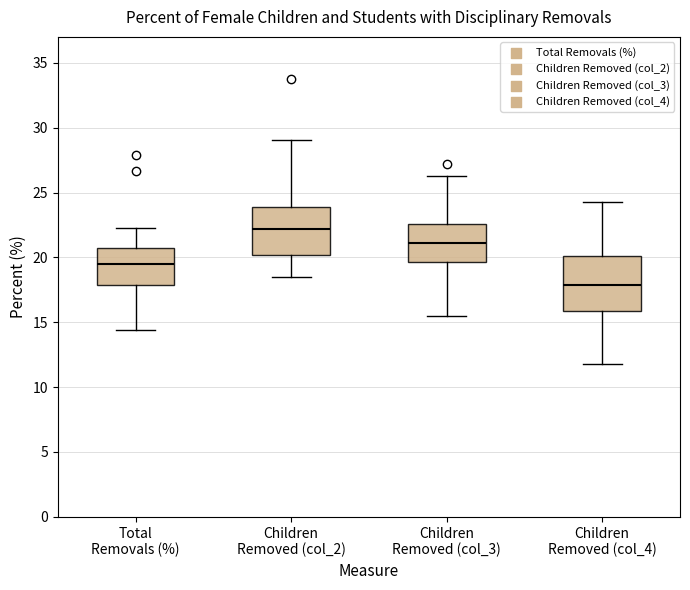

Which box has the highest median line?

Children Removed (col_2)